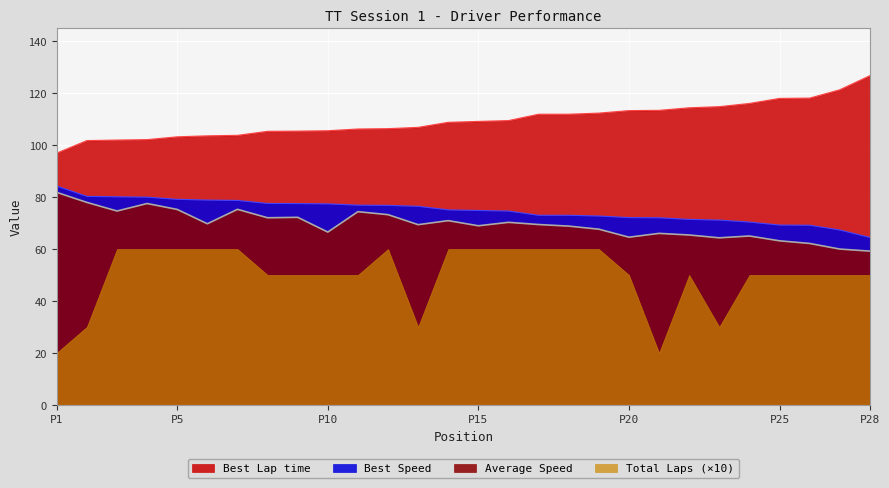

What are all the series names shown in the legend?

Best Lap time, Best Speed, Average Speed, Total Laps (×10)